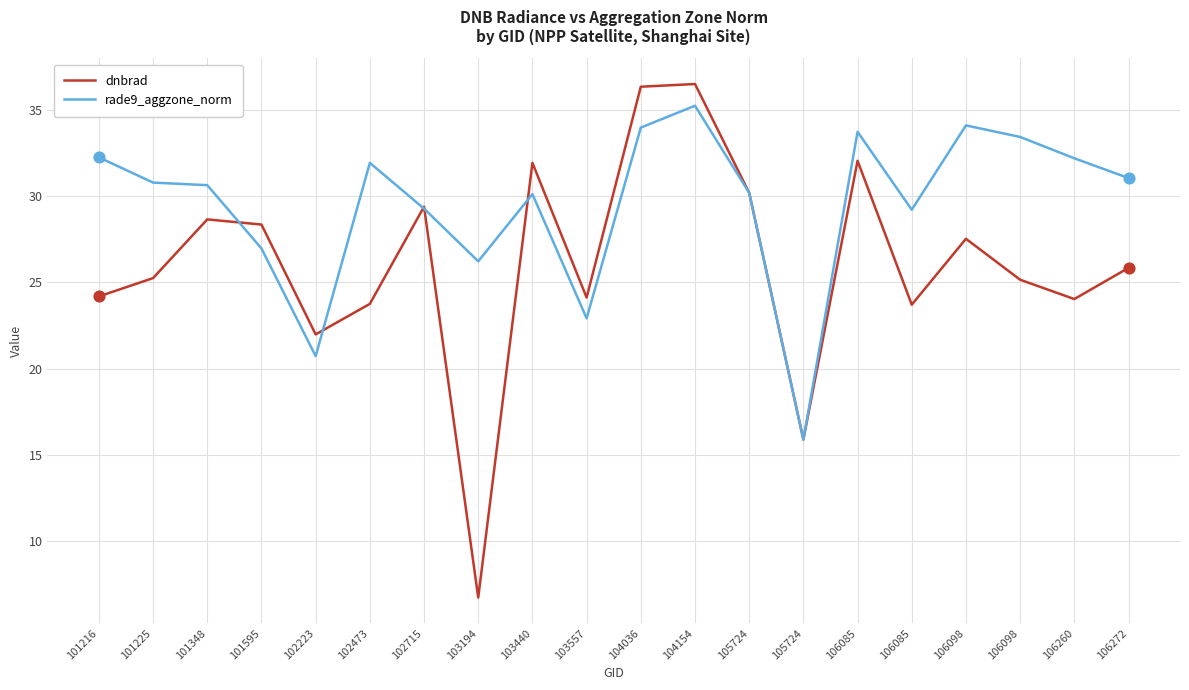

At how many categories does at least one series exceed 30?

13